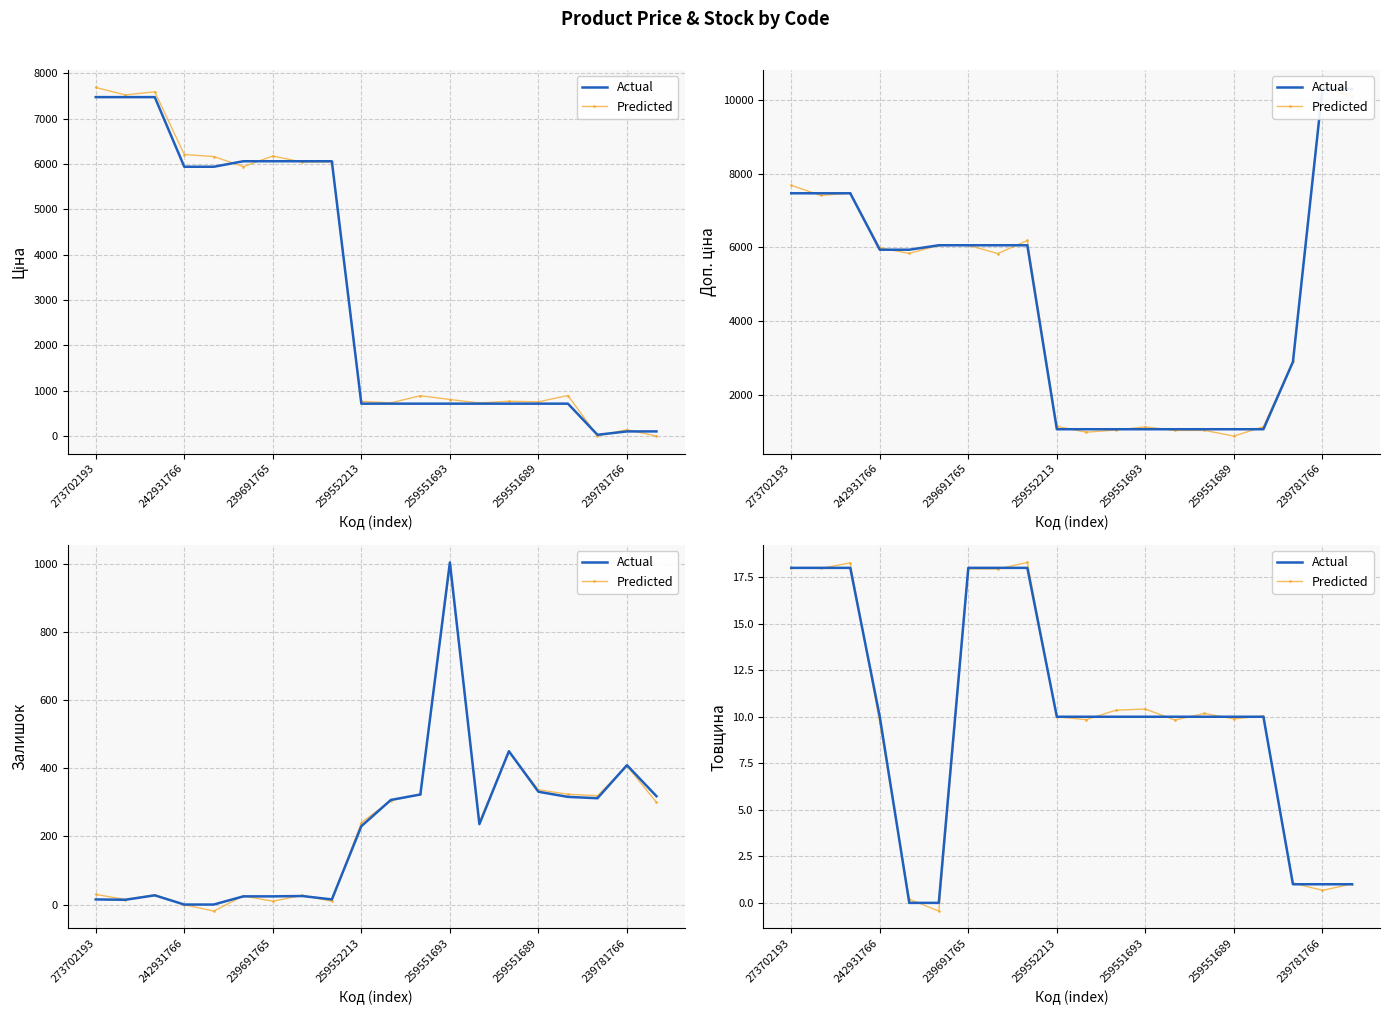

At 259552213, list the series in order from largest to smallest.

Actual, Predicted